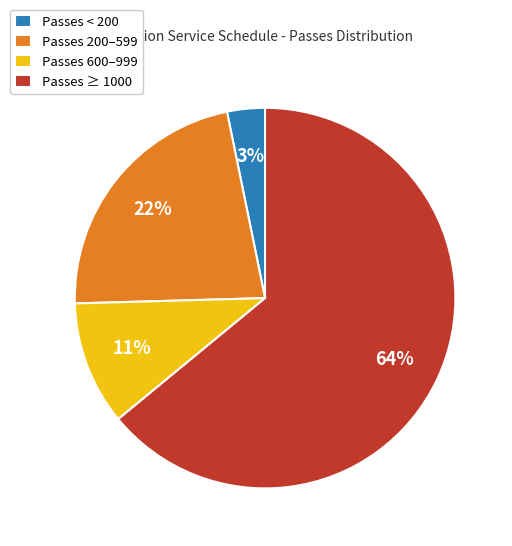

What is the smallest slice in the pie chart?

Passes < 200